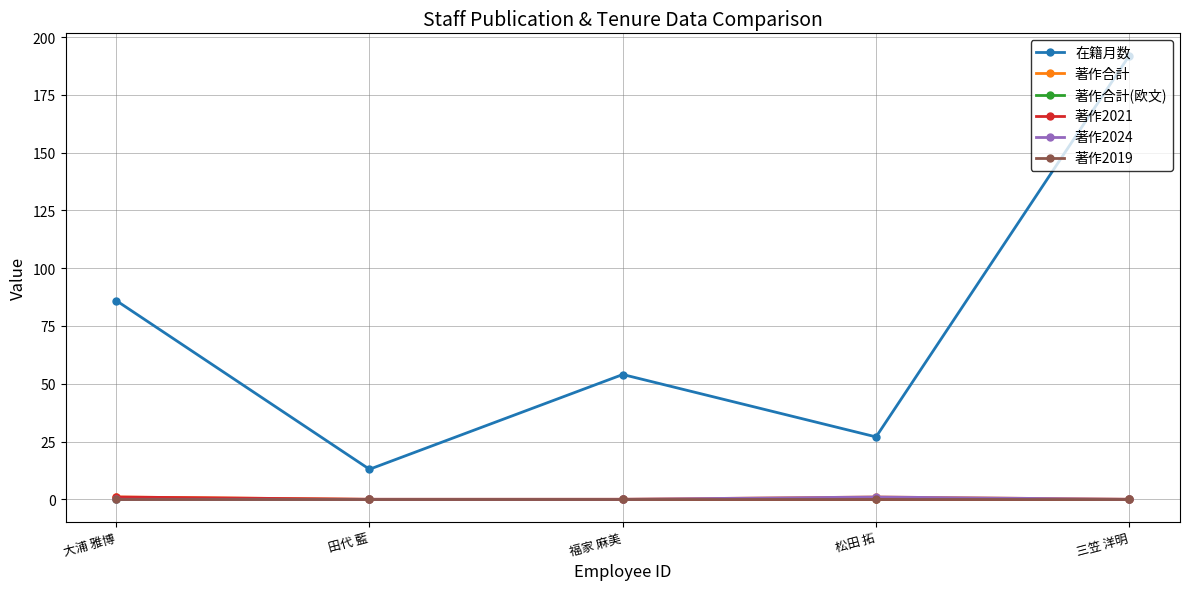

True or false: 著作2019 and 著作2024 intersect in this chart.

False